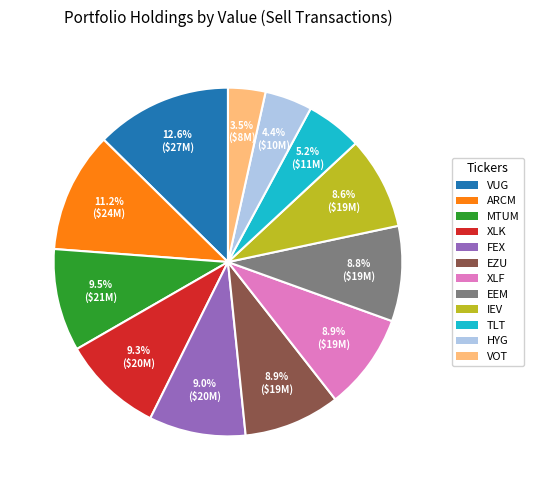

How many slices are in this pie chart?

12